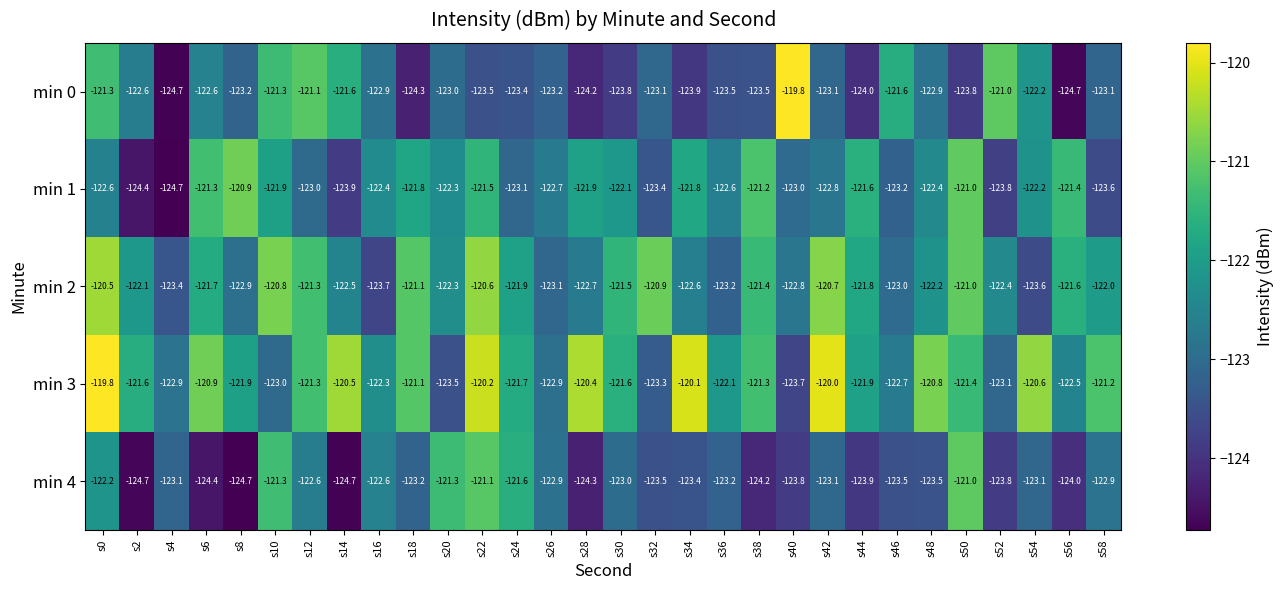

What is the difference between the min 3 values at s40 and s48?

2.9